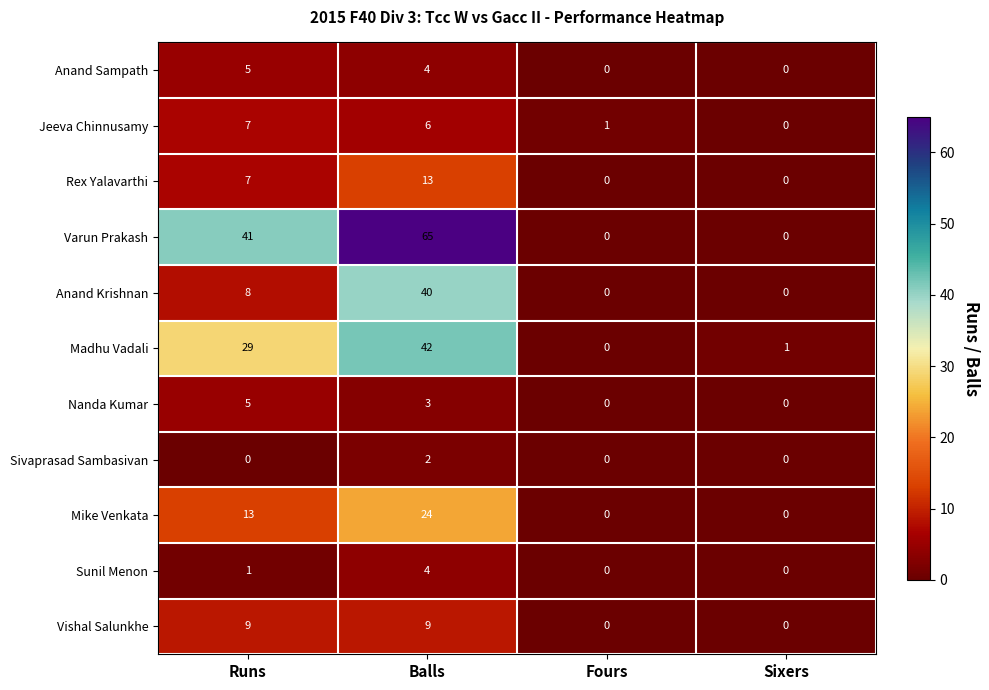

At which label does Anand Krishnan reach its peak?

Balls